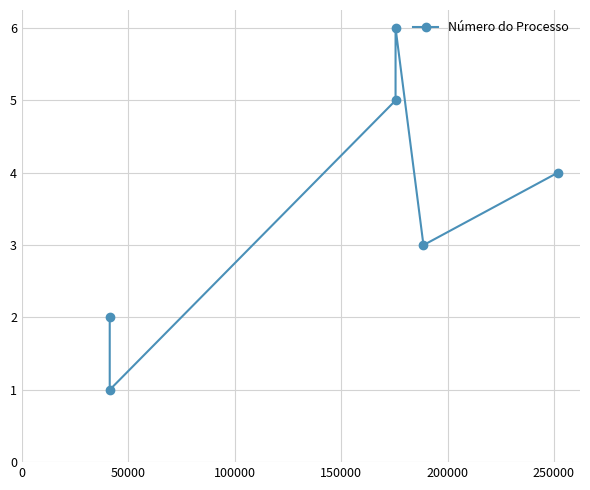

What is the greatest value displayed?

6